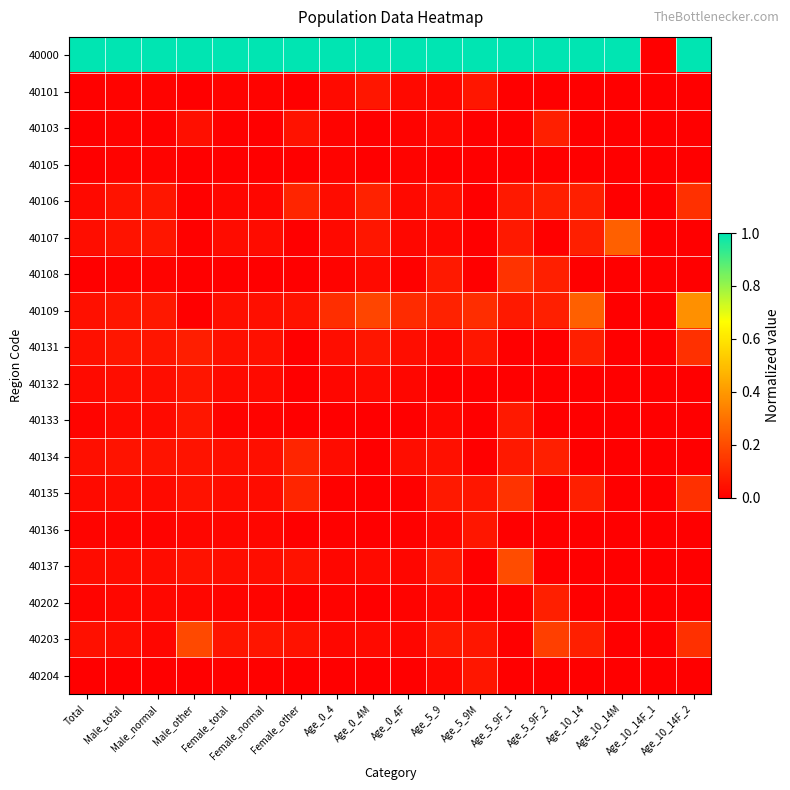

Which series has the largest total across all categories?

40000